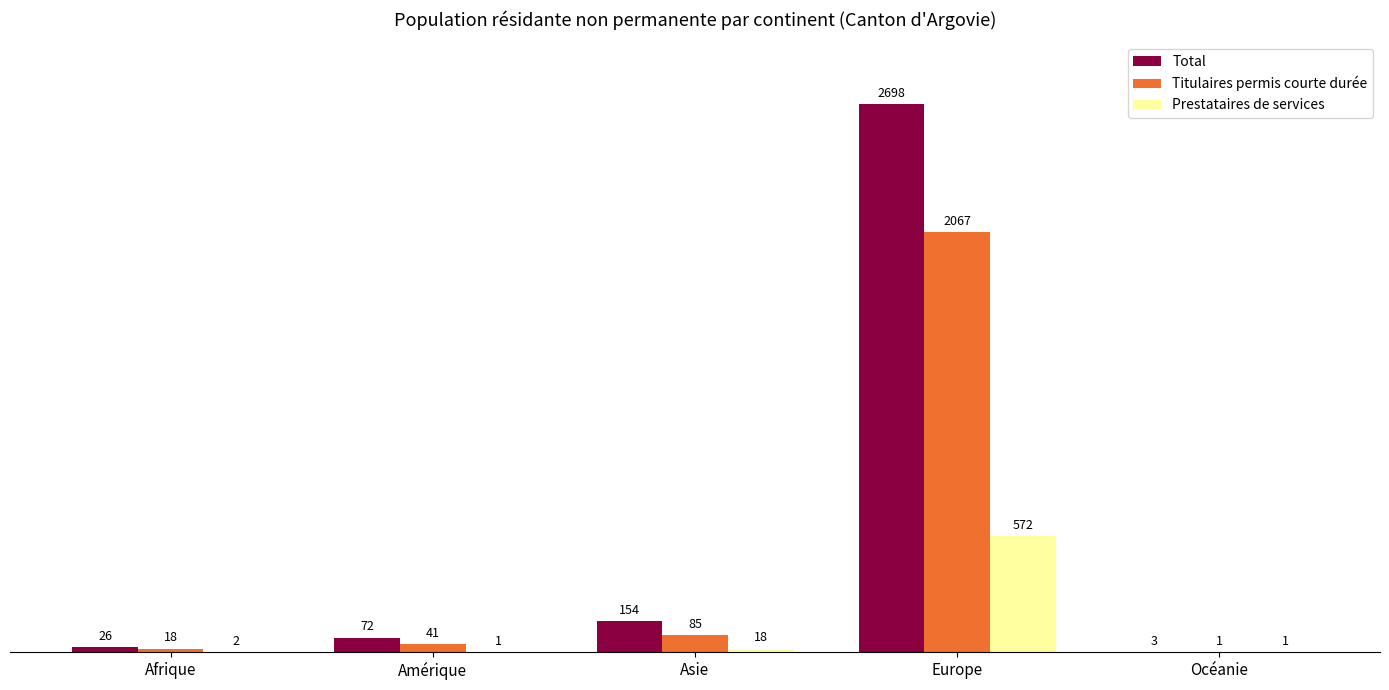

Is it true that Total equals 154 at Asie?

True